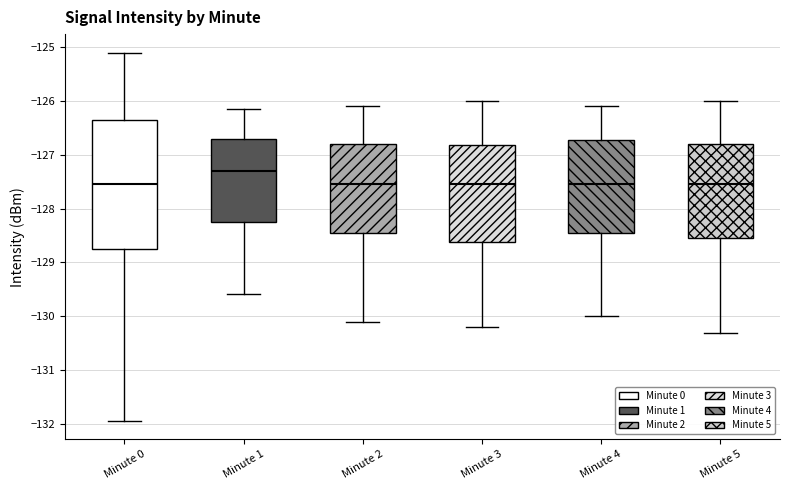

Where is the lower edge of the box for Minute 2 on the y-axis? The values are not printed on the chart, so give them approximately, as read against the axis.

-128.4